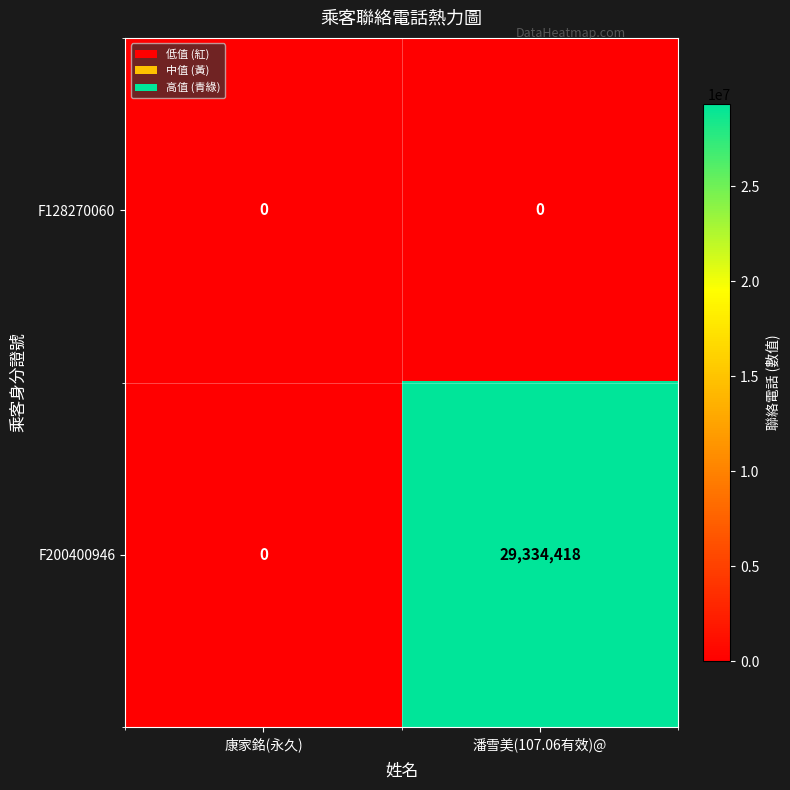

Between 康家銘(永久) and 潘雪美(107.06有效)@, which series saw the biggest shift?

F200400946